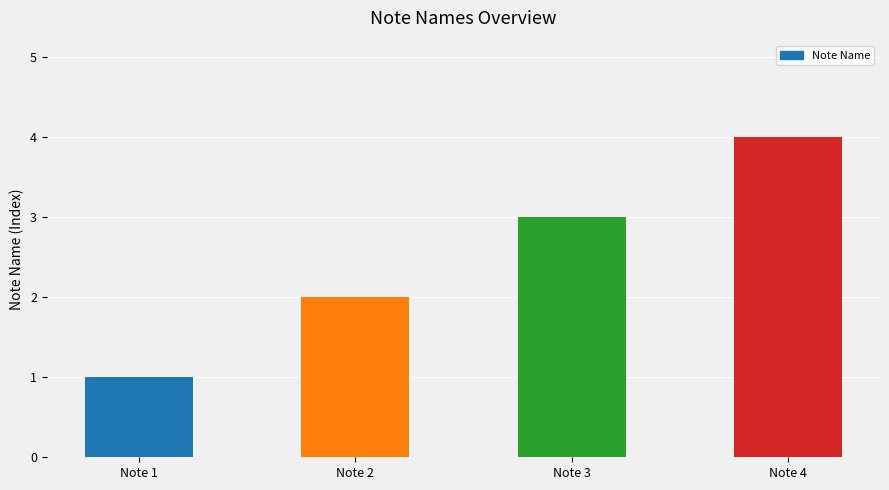

Reading left to right, extract all data points from this chart.

Note 1=1	Note 2=2	Note 3=3	Note 4=4